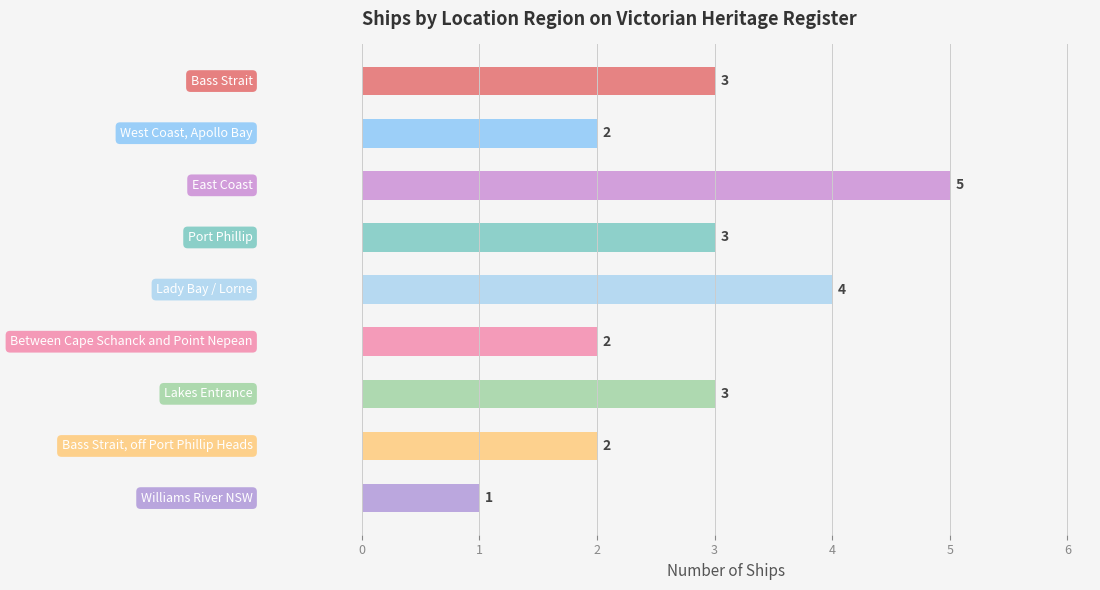

What is the greatest value displayed?

5